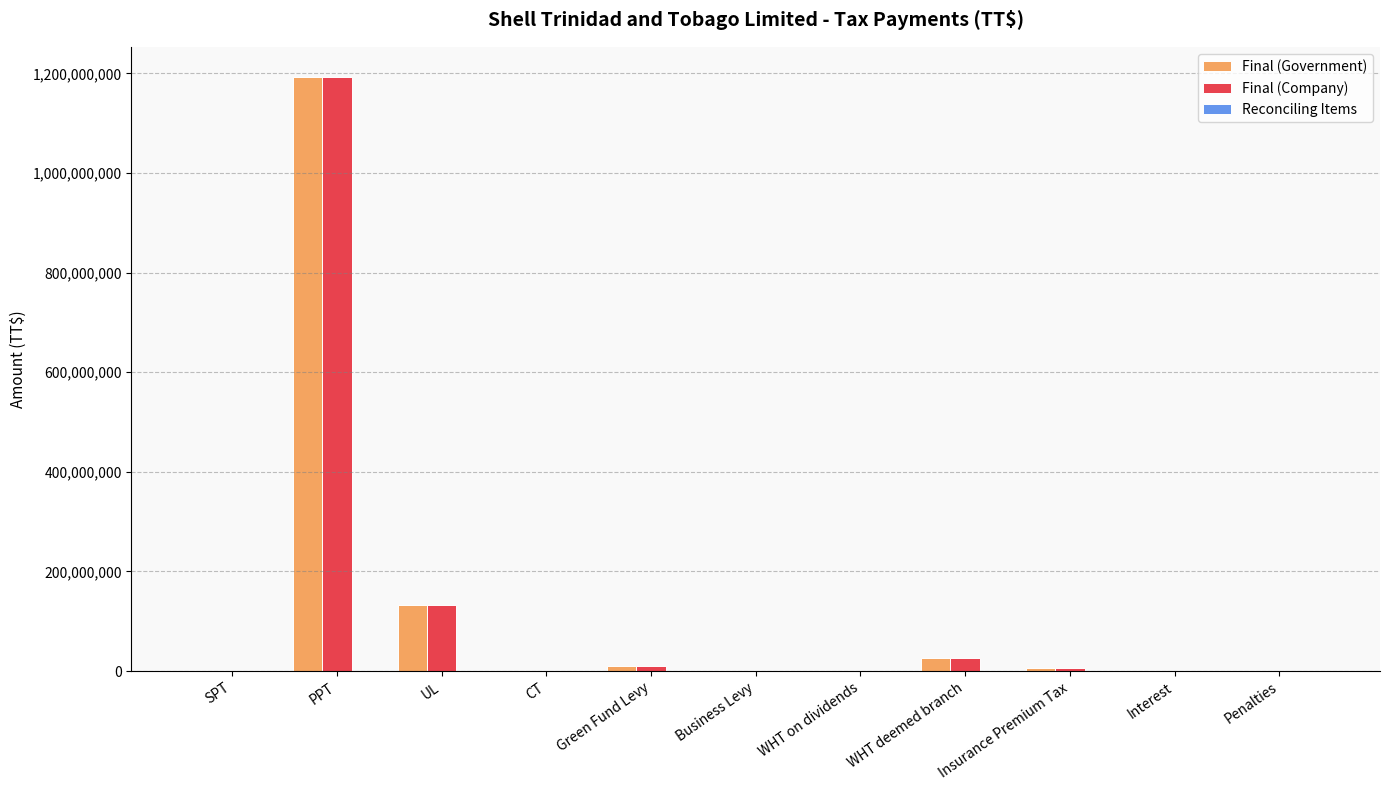

At which label does Final (Government) reach its peak?

PPT